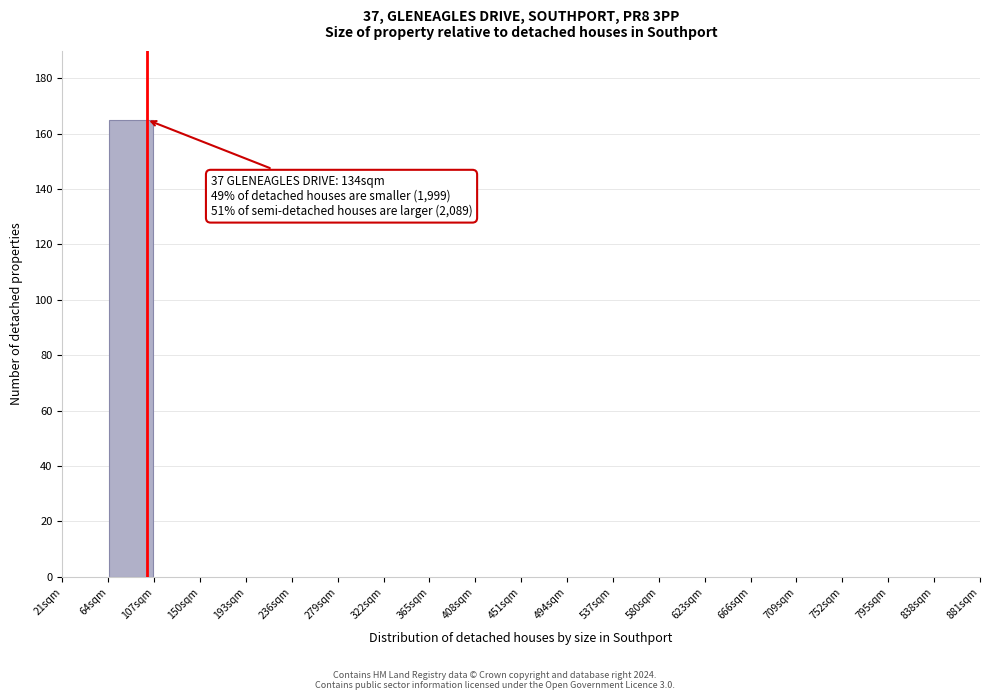

Over which range of the x-axis is the bar tallest?

64 to 107